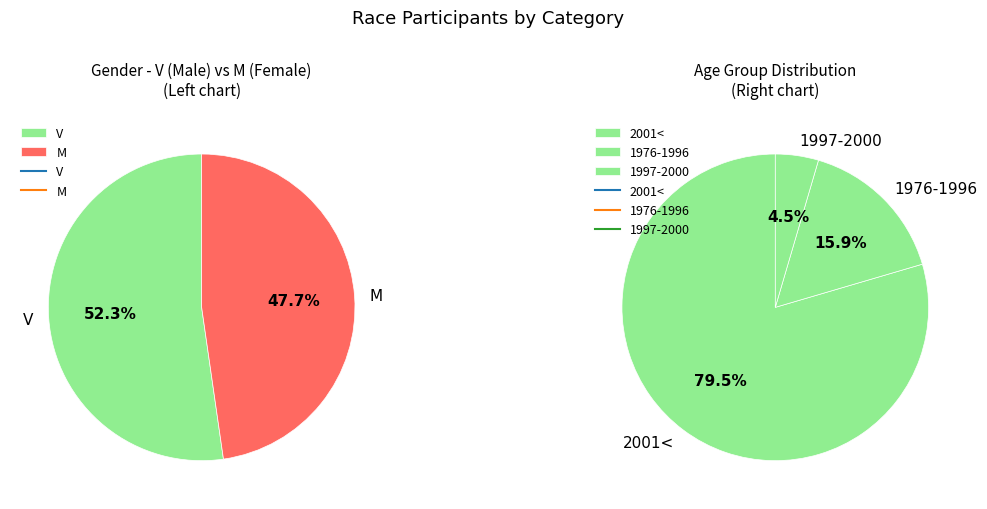

Is it true that M is 48% of the pie?

True